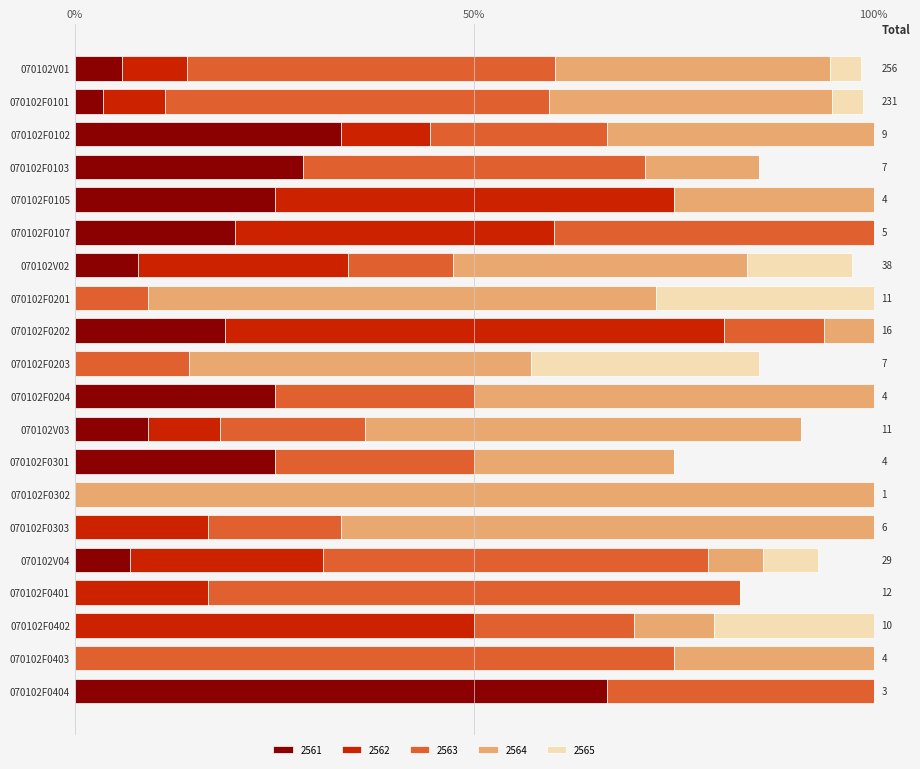

At how many categories does at least one series exceed 85?

2